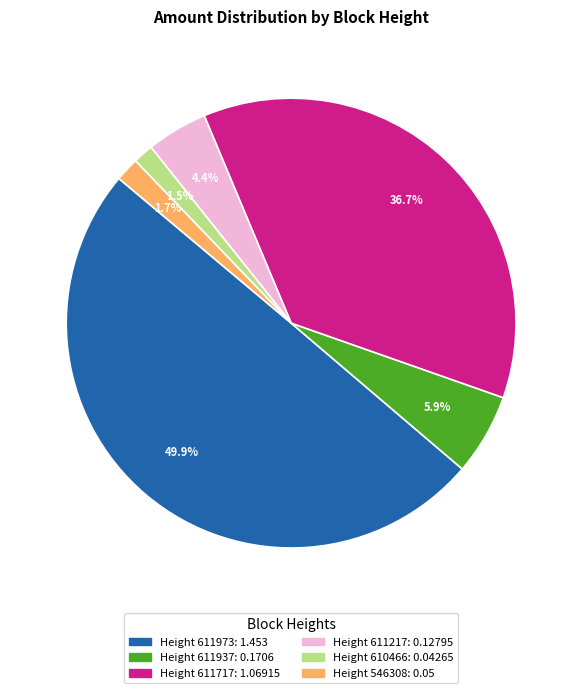

How many slices are in this pie chart?

6